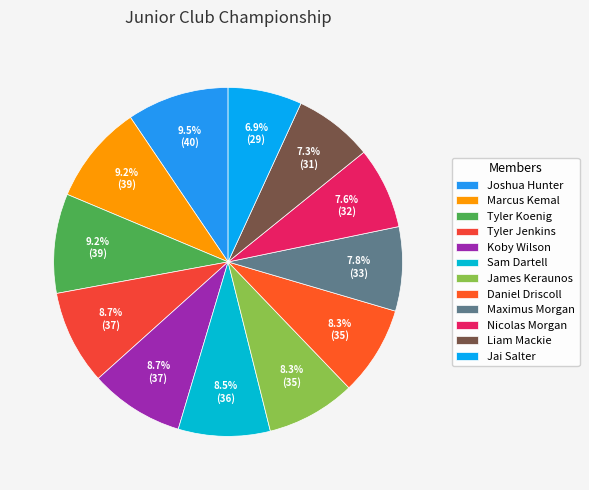

True or false: Koby Wilson accounts for 9% of the total.

True